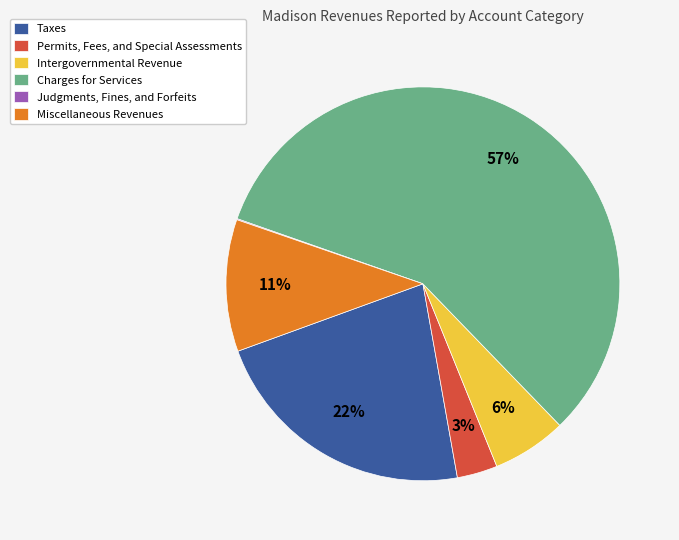

What is the largest slice in the pie chart?

Charges for Services